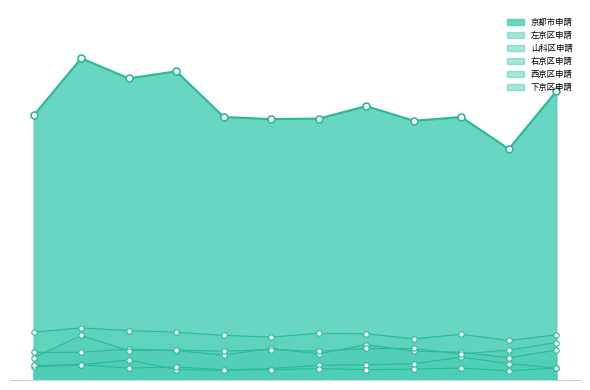

At how many categories does at least one series exceed 287?

12